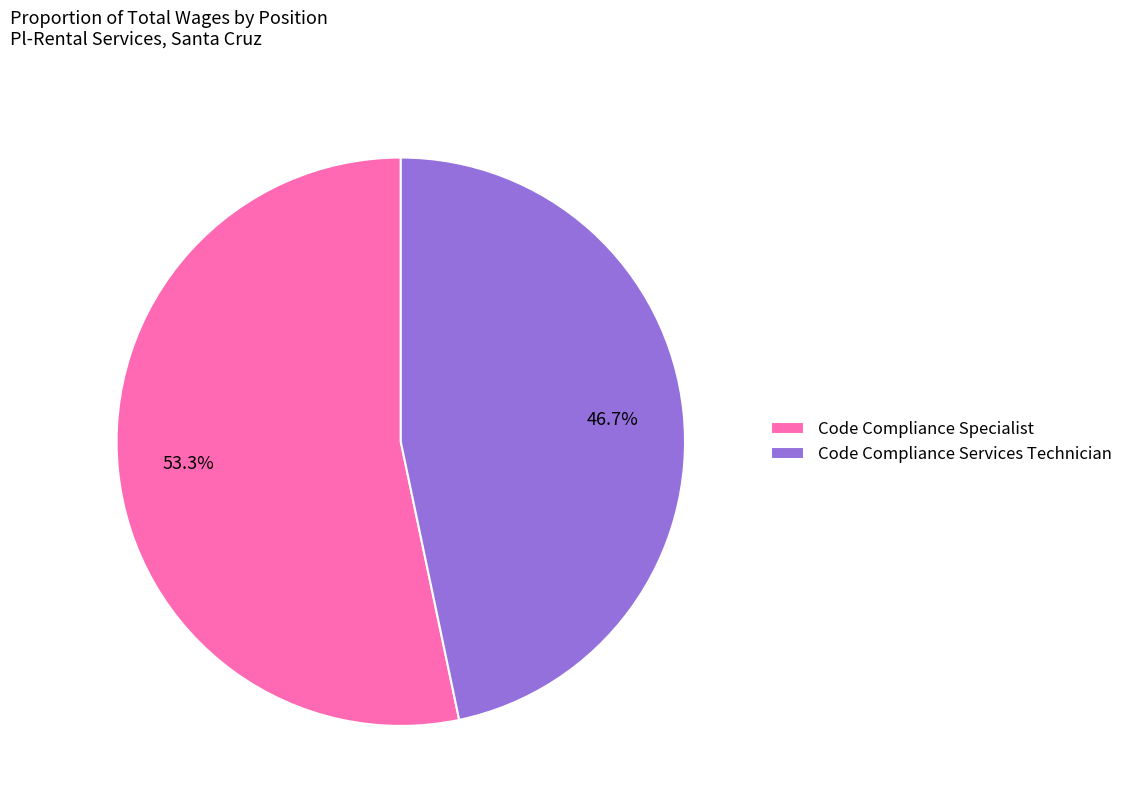

To the nearest percent, what portion does Code Compliance Specialist represent?

53%